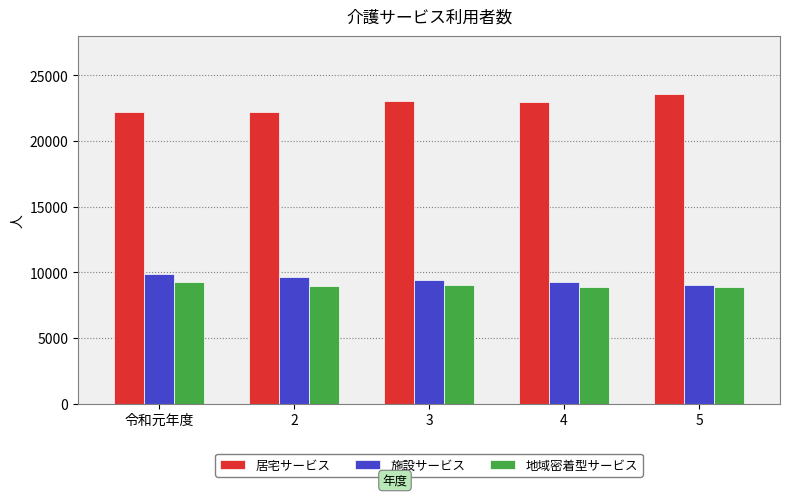

What is the difference between the highest and lowest values at 4?

14100